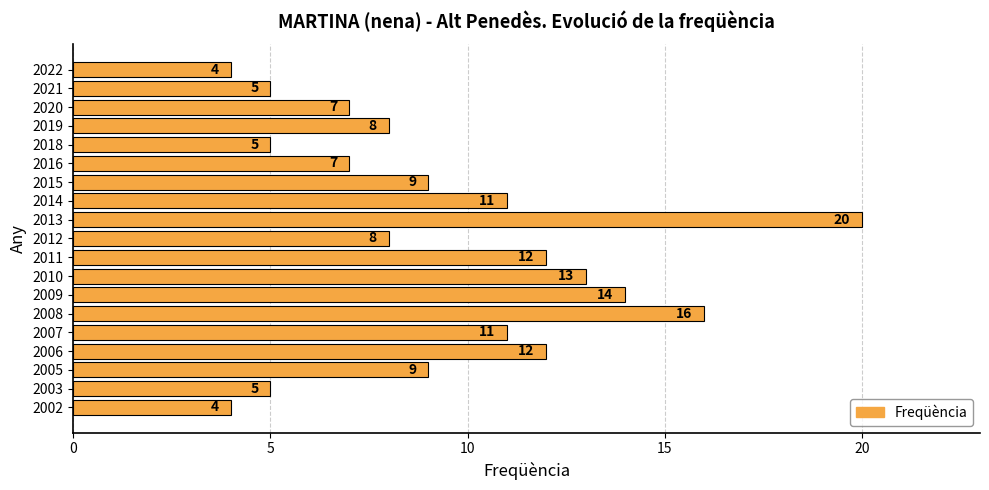

Is it true that the value at 2007 is 11?

True